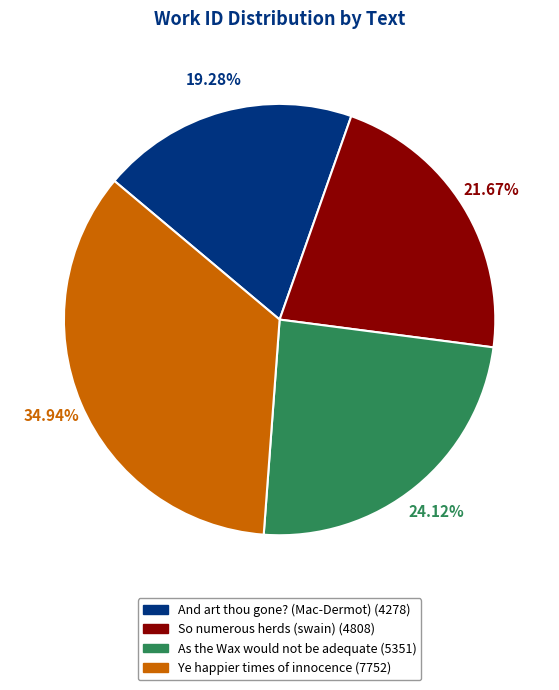

What is the total percentage of So numerous herds (swain) and Ye happier times of innocence?

56.6%